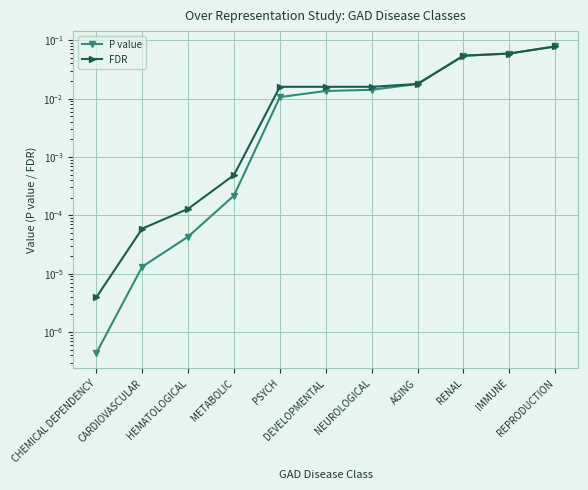

What is the maximum value shown in the chart?

0.1